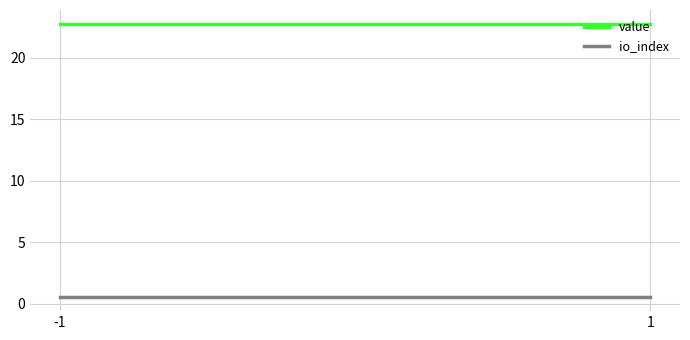

What is the difference between the highest and lowest values at 1?

22.3